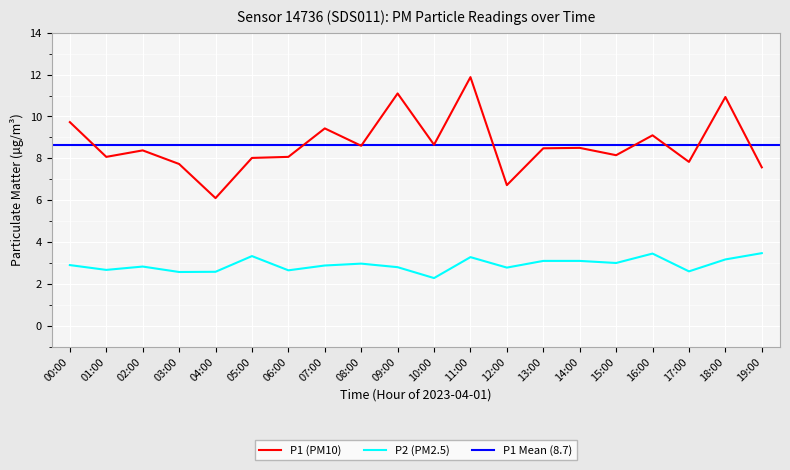

The value of P2 at 15:00 is 3.0. True or false?

True